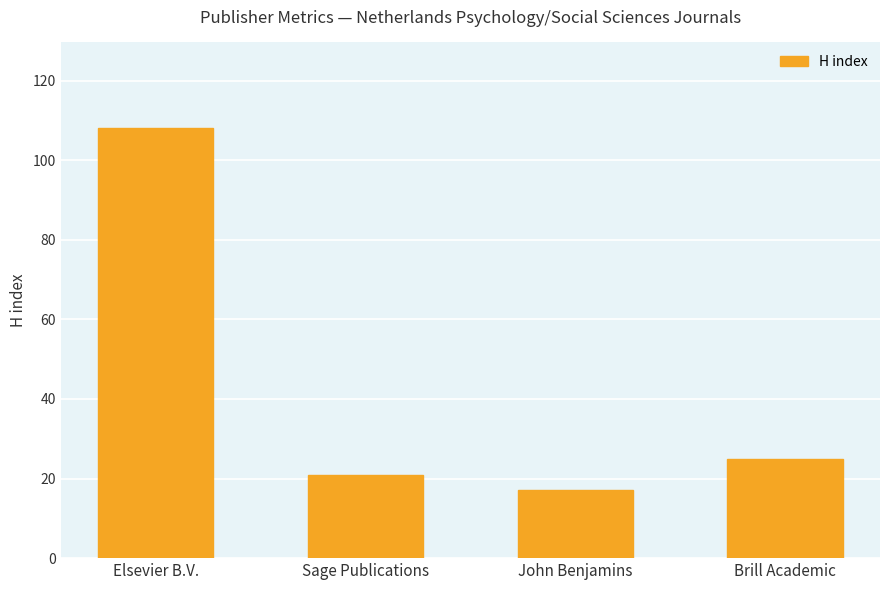

What position from the left is Sage Publications?

2